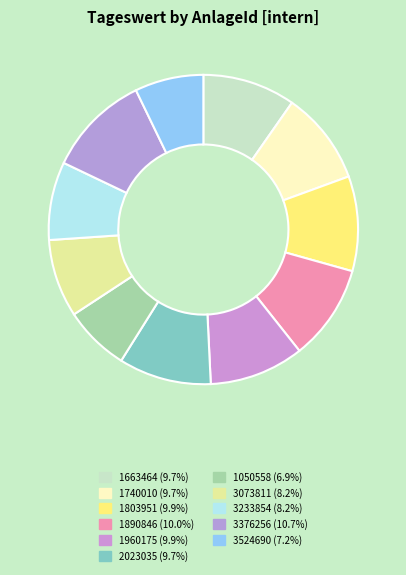

To the nearest percent, what is the average slice percentage?

9%